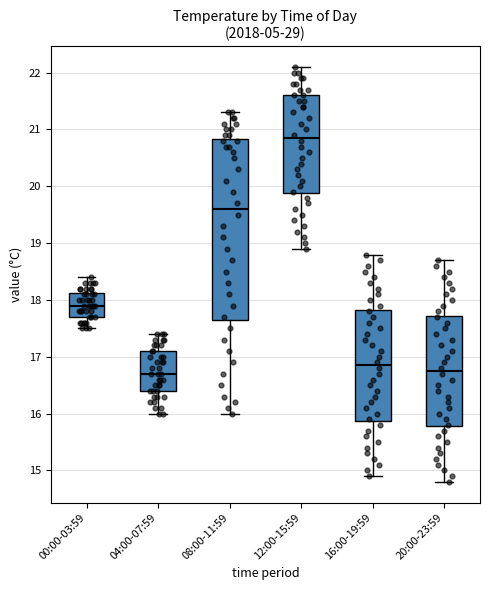

Reading left to right, transcribe this box plot: for each box, give where its median line is, the range the box spans, and where its two whiskers end, as read against the y-axis. The values are not printed on the chart, so give them approximately, as read against the axis.

00:00-03:59: median 17.9, box 17.7 to 18.1, whiskers 17.5 to 18.4
04:00-07:59: median 16.7, box 16.4 to 17.1, whiskers 16.0 to 17.4
08:00-11:59: median 19.6, box 17.7 to 20.8, whiskers 16.0 to 21.3
12:00-15:59: median 20.9, box 19.9 to 21.6, whiskers 18.9 to 22.1
16:00-19:59: median 16.9, box 15.9 to 17.8, whiskers 14.9 to 18.8
20:00-23:59: median 16.8, box 15.8 to 17.7, whiskers 14.8 to 18.7